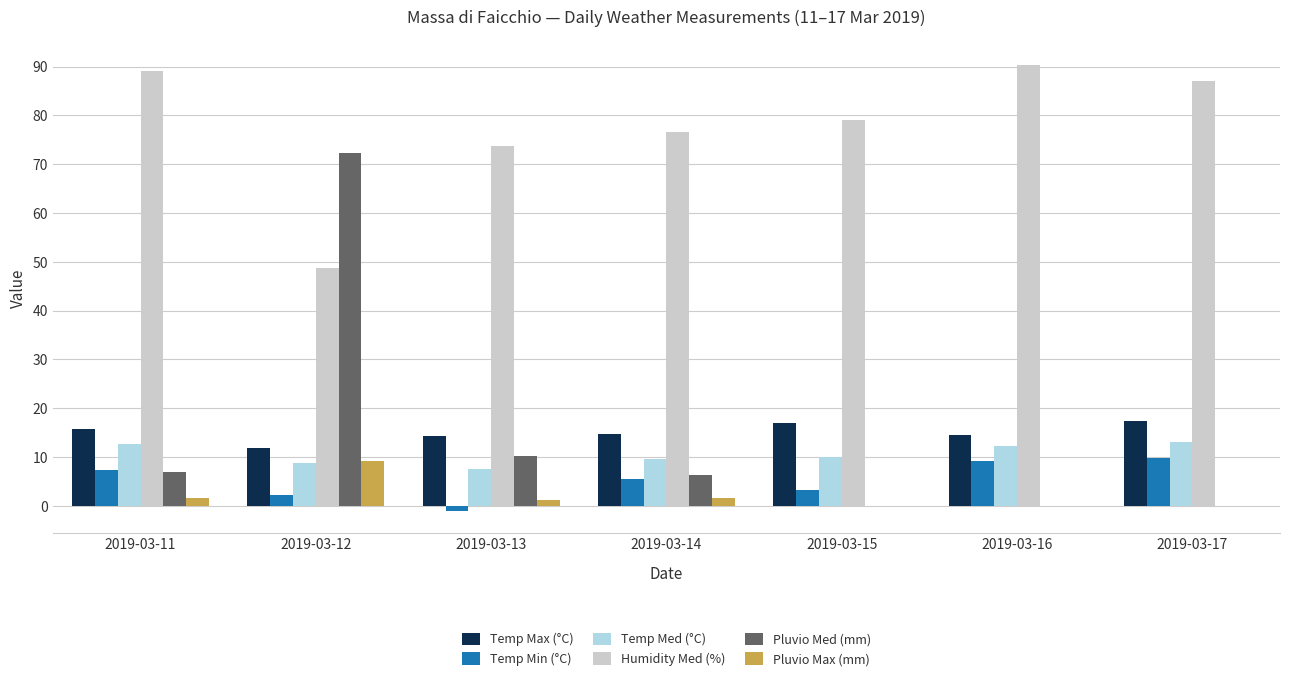

How many distinct data groups are displayed?

6